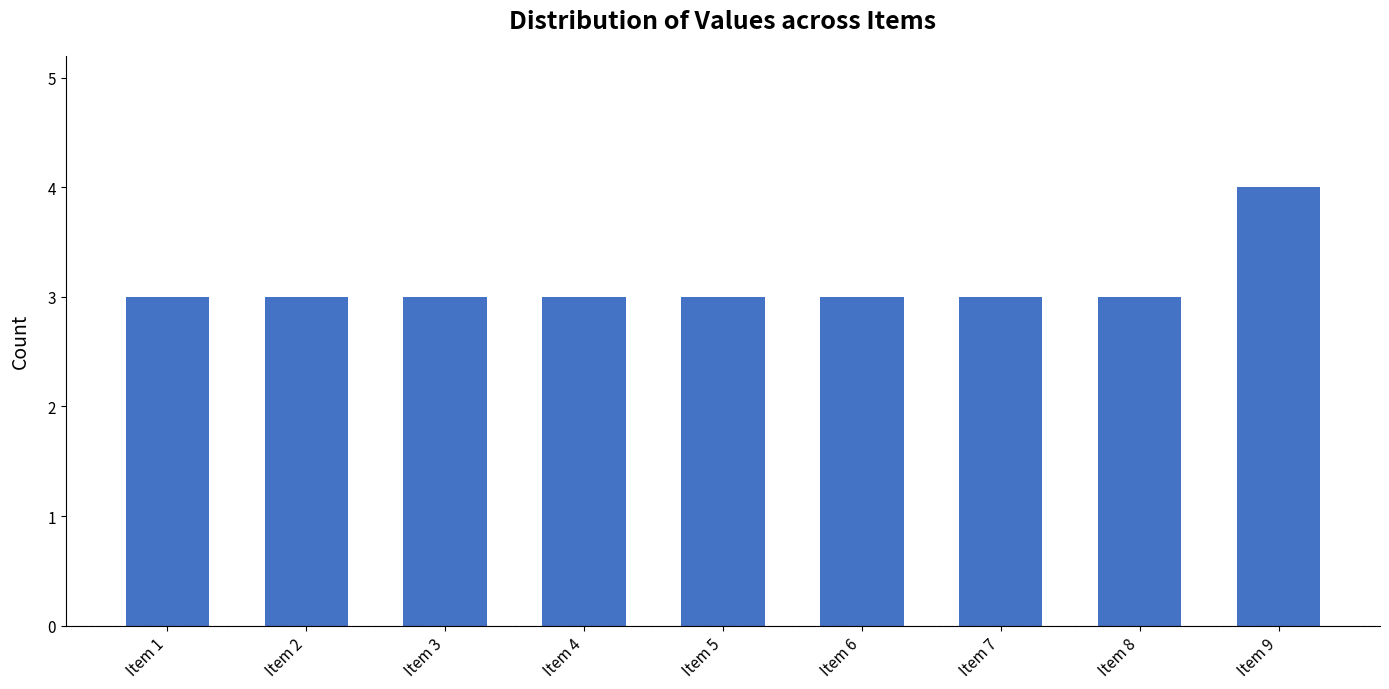

What is the value of the 6th bar from the left?

3